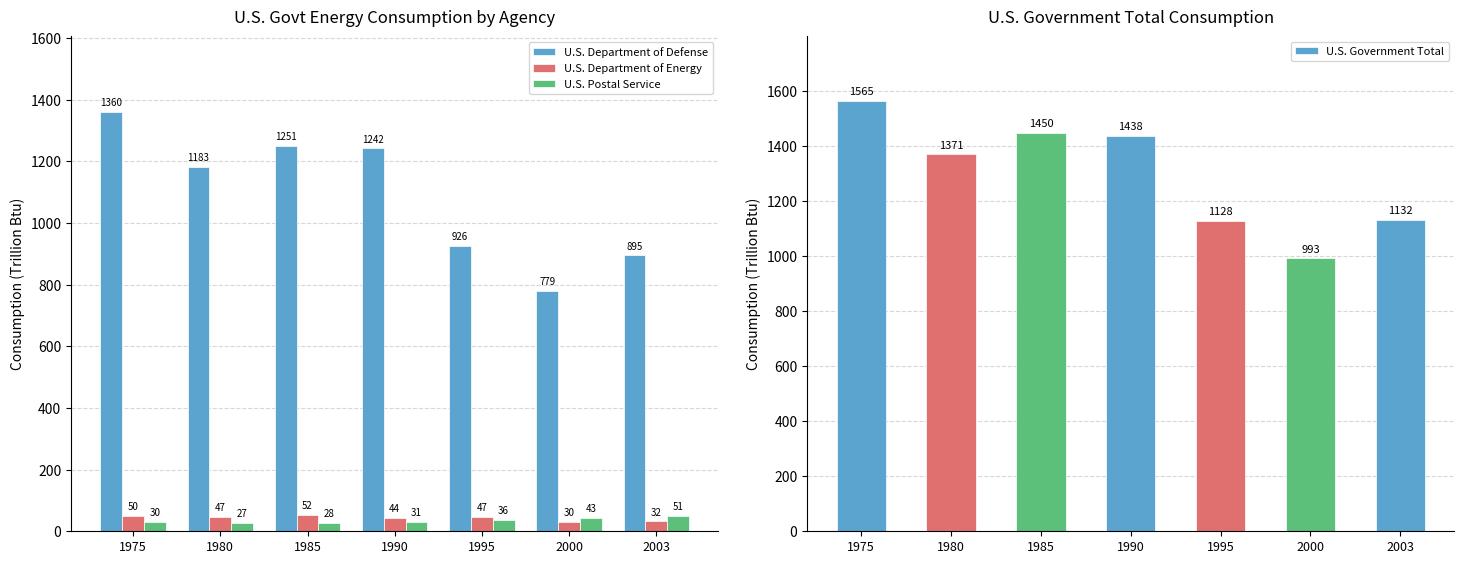

Where is U.S. Department of Energy nearest to the value 41?

1990